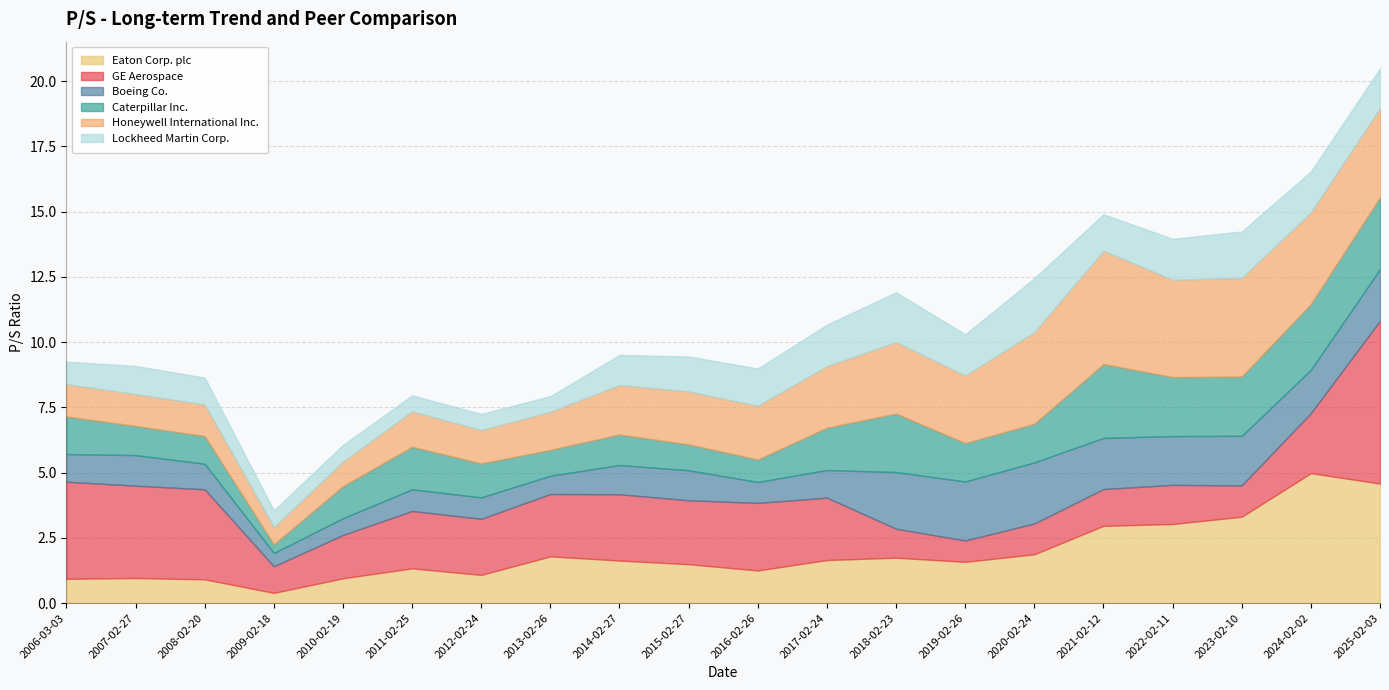

List the labels in order of GE Aerospace value, smallest first.

2019-02-26, 2009-02-18, 2018-02-23, 2020-02-24, 2023-02-10, 2021-02-12, 2022-02-11, 2010-02-19, 2012-02-24, 2011-02-25, 2024-02-02, 2013-02-26, 2017-02-24, 2015-02-27, 2014-02-27, 2016-02-26, 2008-02-20, 2007-02-27, 2006-03-03, 2025-02-03